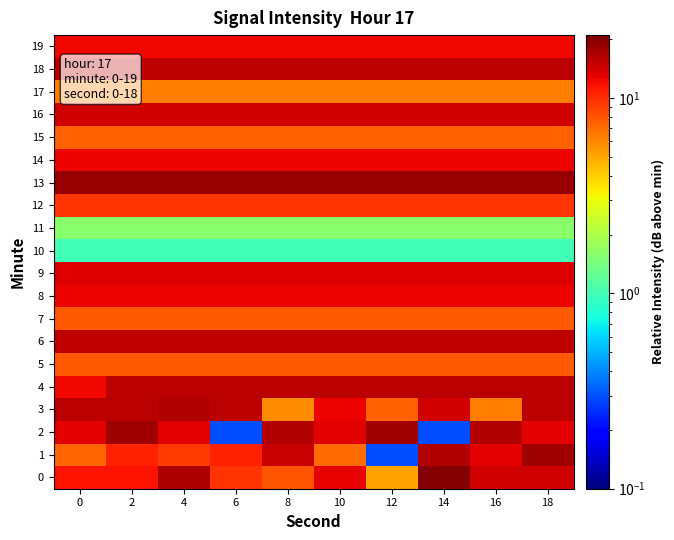

List the series in order of their peak value, lowest first.

10, 11, 17, 15, 5, 7, 12, 19, 14, 8, 9, 16, 6, 4, 18, 3, 1, 2, 13, 0